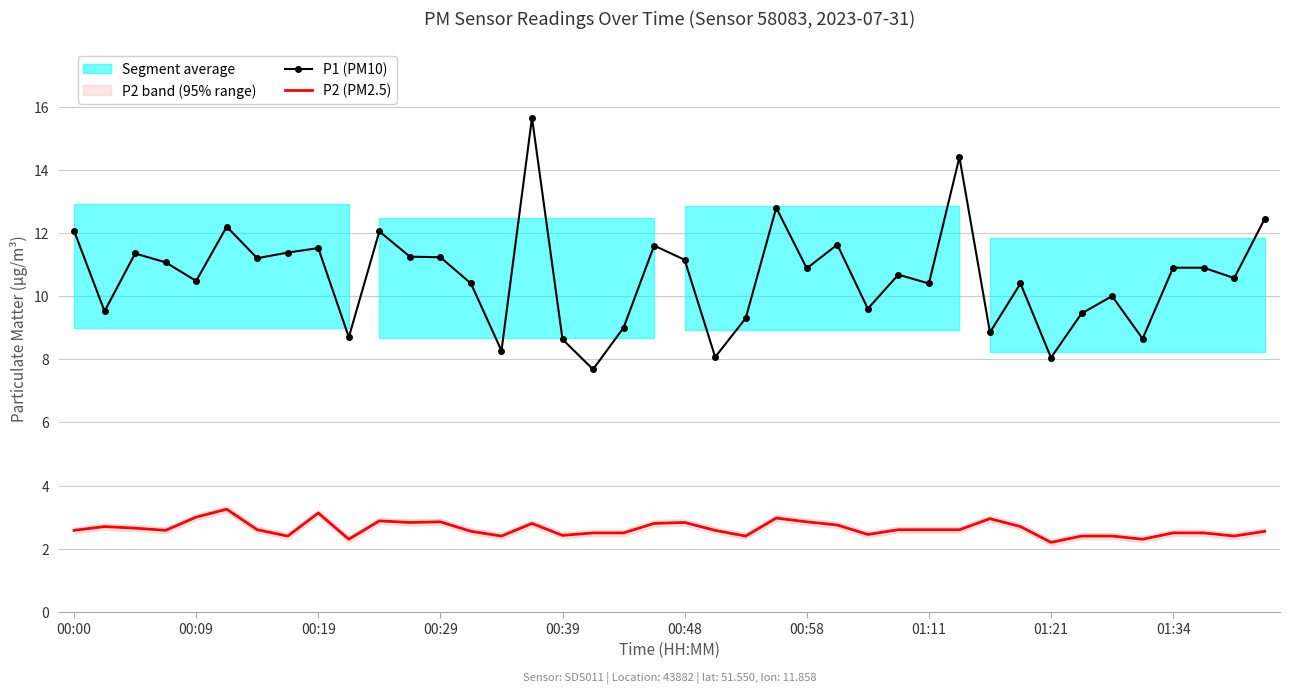

True or false: P2 (PM2.5) has more than 1 interior local peaks.

True